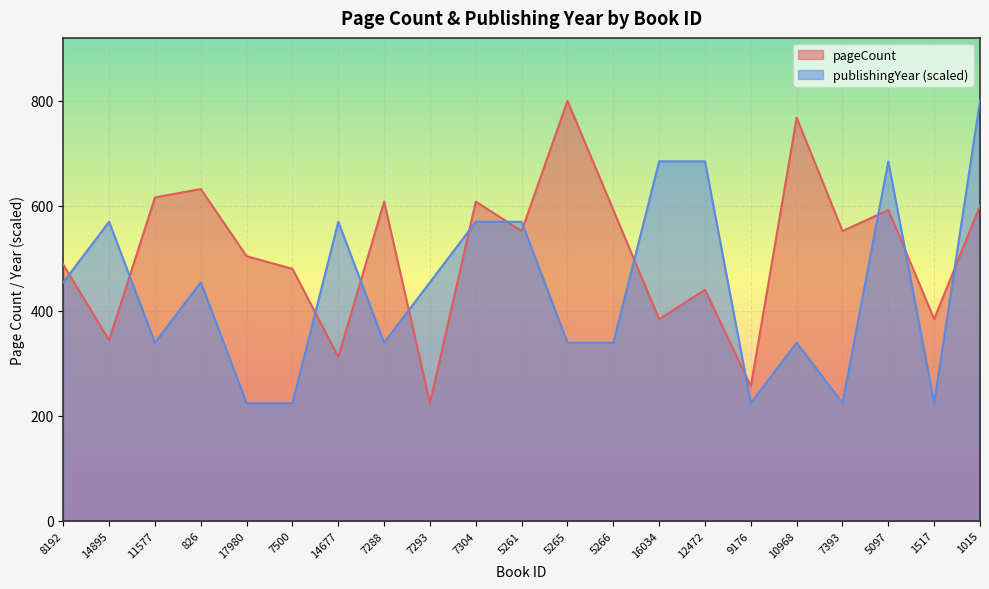

Reading left to right, what are all the values shown in this chart?

pageCount: 488.0	344.0	616.0	632.0	504.0	480.0	312.0	608.0	224.0	608.0	552.0	800.0	592.0	384.0	440.0	256.0	768.0	552.0	592.0	384.0	600.0
publishingYear: 454.4	569.6	339.2	454.4	224.0	224.0	569.6	339.2	454.4	569.6	569.6	339.2	339.2	684.8	684.8	224.0	339.2	224.0	684.8	224.0	800.0